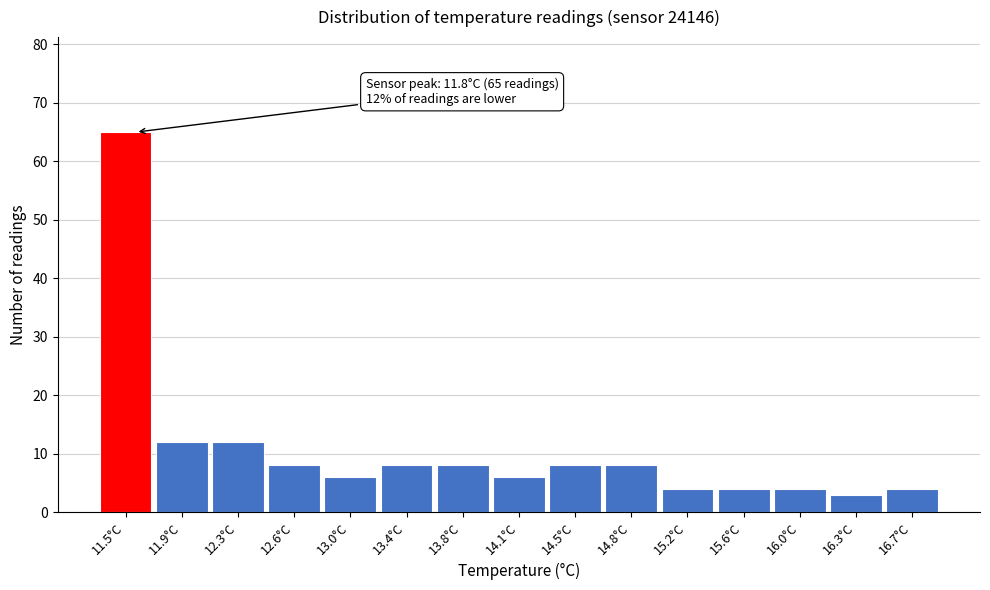

Reading left to right, transcribe all the data shown in this chart.

11.5°C=65	11.9°C=12	12.3°C=12	12.6°C=8	13.0°C=6	13.4°C=8	13.8°C=8	14.1°C=6	14.5°C=8	14.8°C=8	15.2°C=4	15.6°C=4	16.0°C=4	16.3°C=3	16.7°C=4